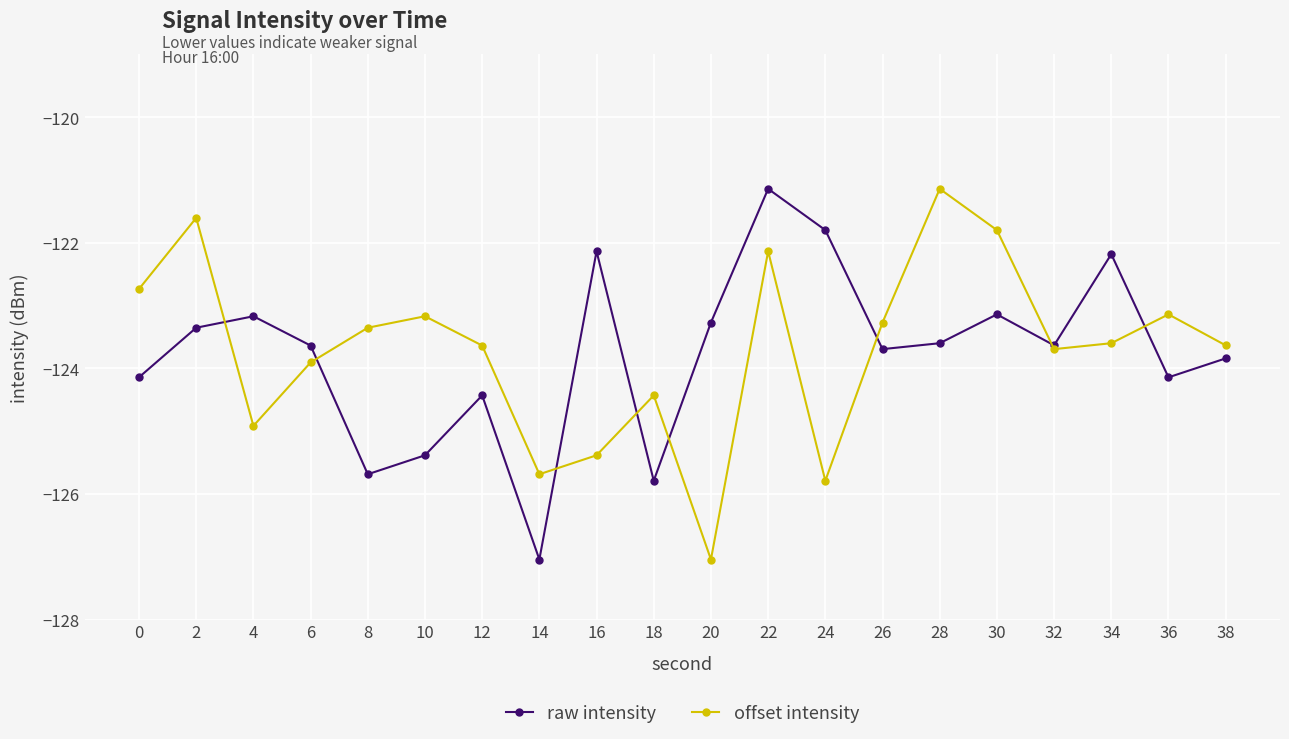

The value of raw intensity at 32 is -123.6. True or false?

True